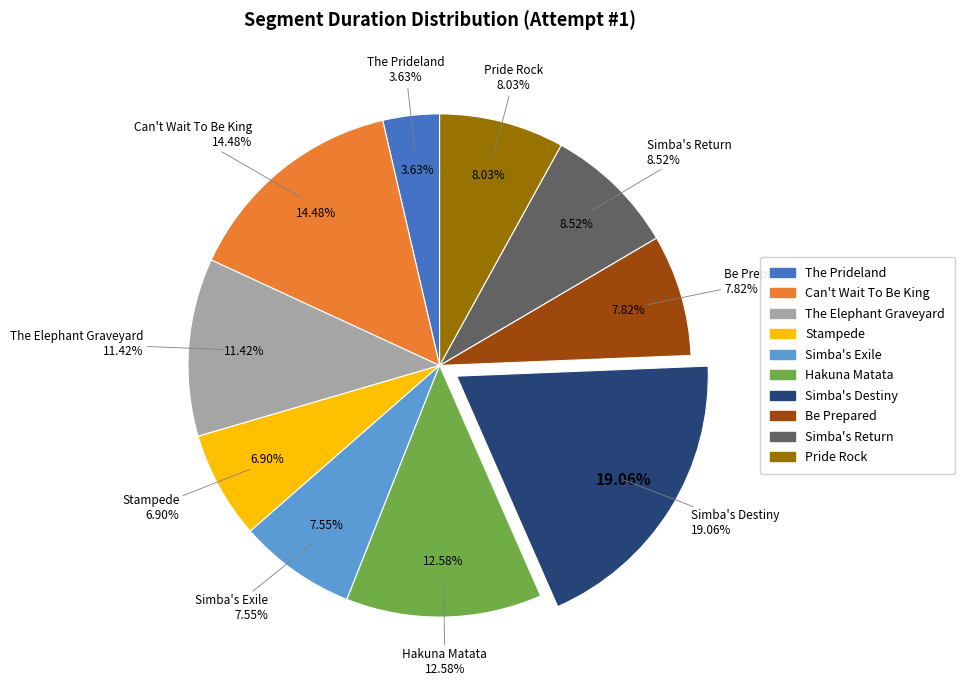

Does any single category account for the majority?

No